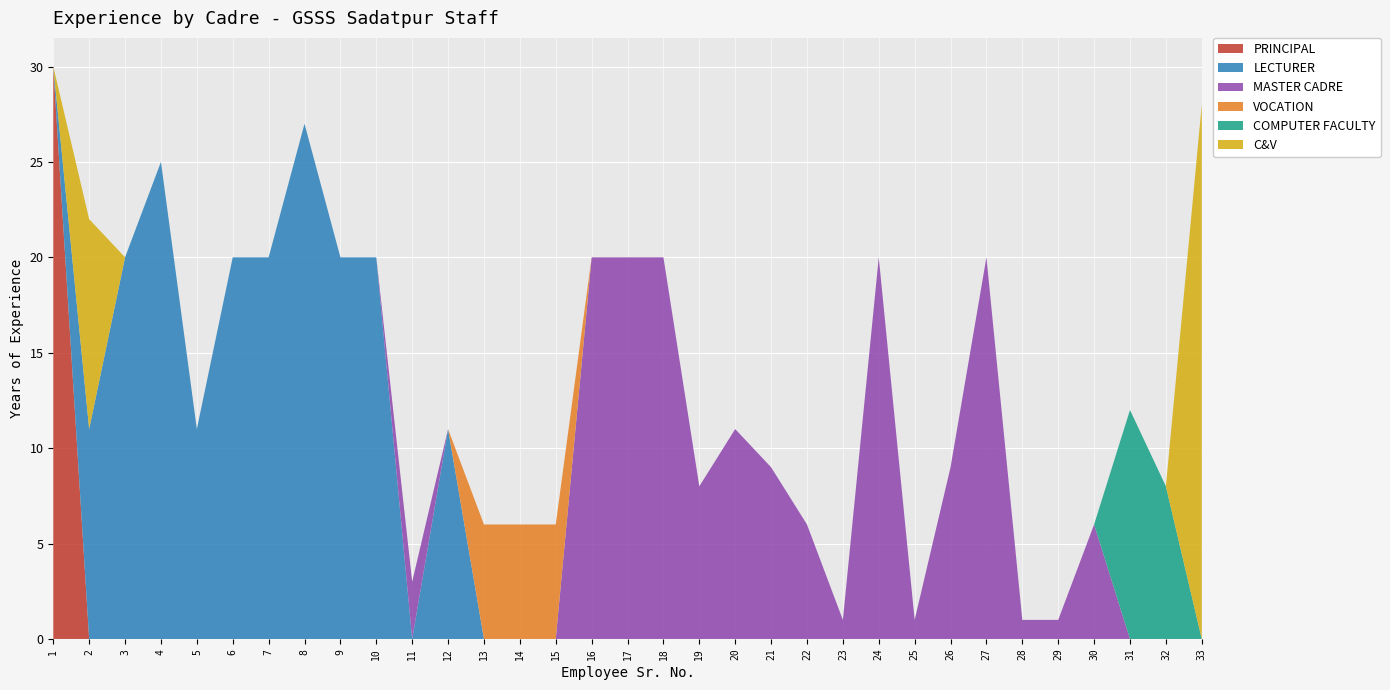

Reading right to left, extract all data points from this chart.

PRINCIPAL: 0	0	0	0	0	0	0	0	0	0	0	0	0	0	0	0	0	0	0	0	0	0	0	0	0	0	0	0	0	0	0	0	30
LECTURER: 0	0	0	0	0	0	0	0	0	0	0	0	0	0	0	0	0	0	0	0	0	11	0	20	20	27	20	20	11	25	20	11	0
MASTER CADRE: 0	0	0	6	1	1	20	9	1	20	1	6	9	11	8	20	20	20	0	0	0	0	3	0	0	0	0	0	0	0	0	0	0
VOCATION: 0	0	0	0	0	0	0	0	0	0	0	0	0	0	0	0	0	0	6	6	6	0	0	0	0	0	0	0	0	0	0	0	0
COMPUTER FACULTY: 0	8	12	0	0	0	0	0	0	0	0	0	0	0	0	0	0	0	0	0	0	0	0	0	0	0	0	0	0	0	0	0	0
C&V: 28	0	0	0	0	0	0	0	0	0	0	0	0	0	0	0	0	0	0	0	0	0	0	0	0	0	0	0	0	0	0	11	0